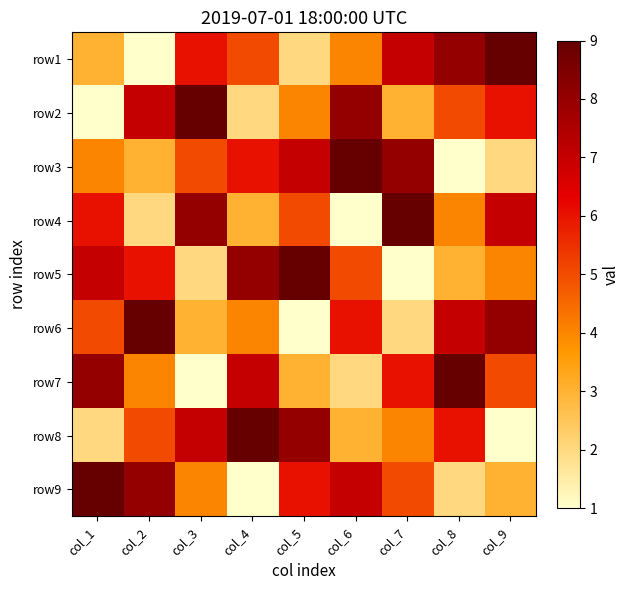

What is the difference between the highest and lowest values at col_2?

8